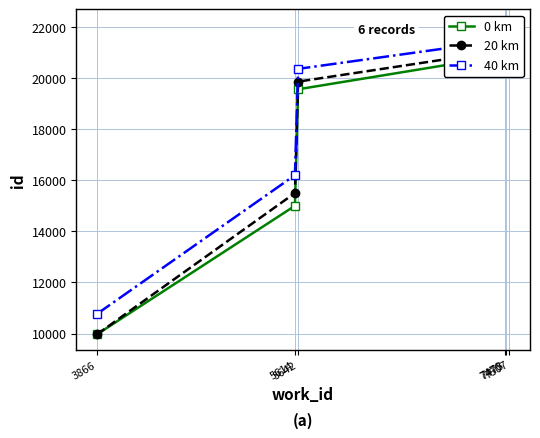

At how many categories does at least one series exceed 11029?

5